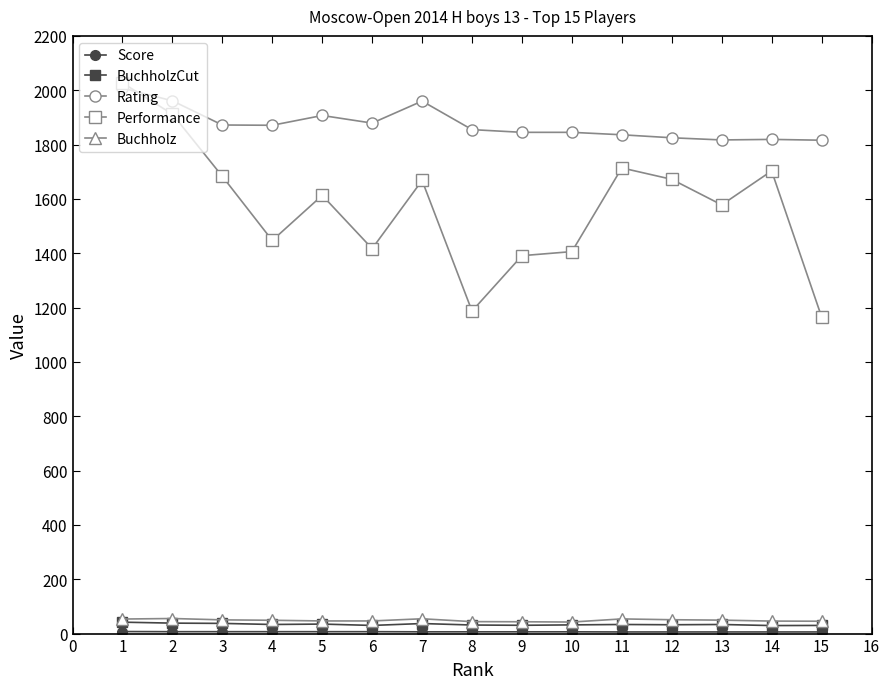

What is the maximum value shown in the chart?

2027.0